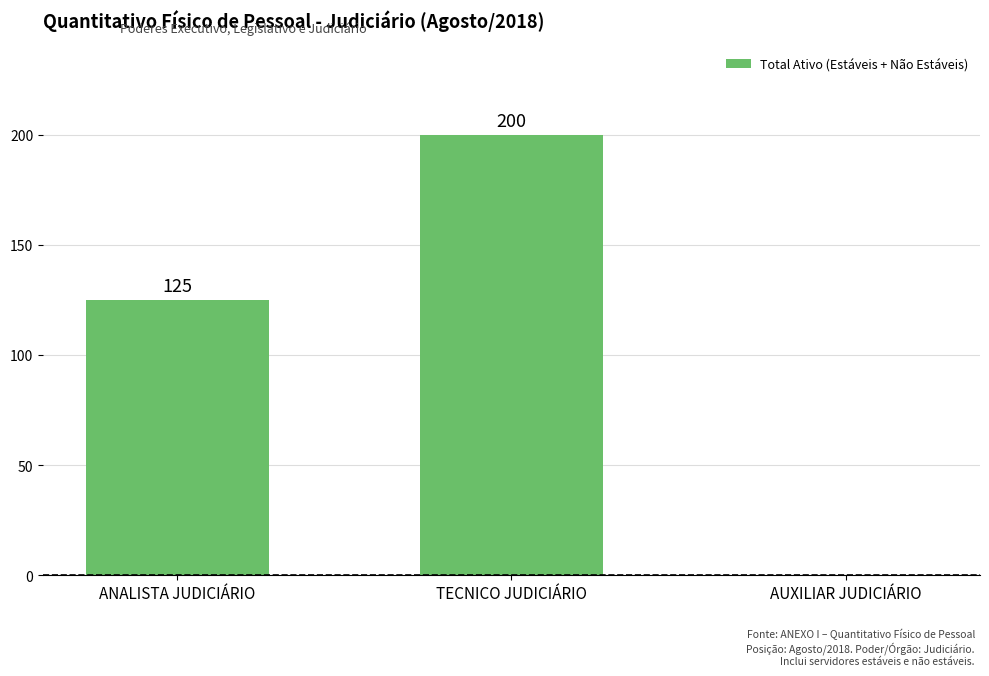

Count the values in the range 0 to 200.

3